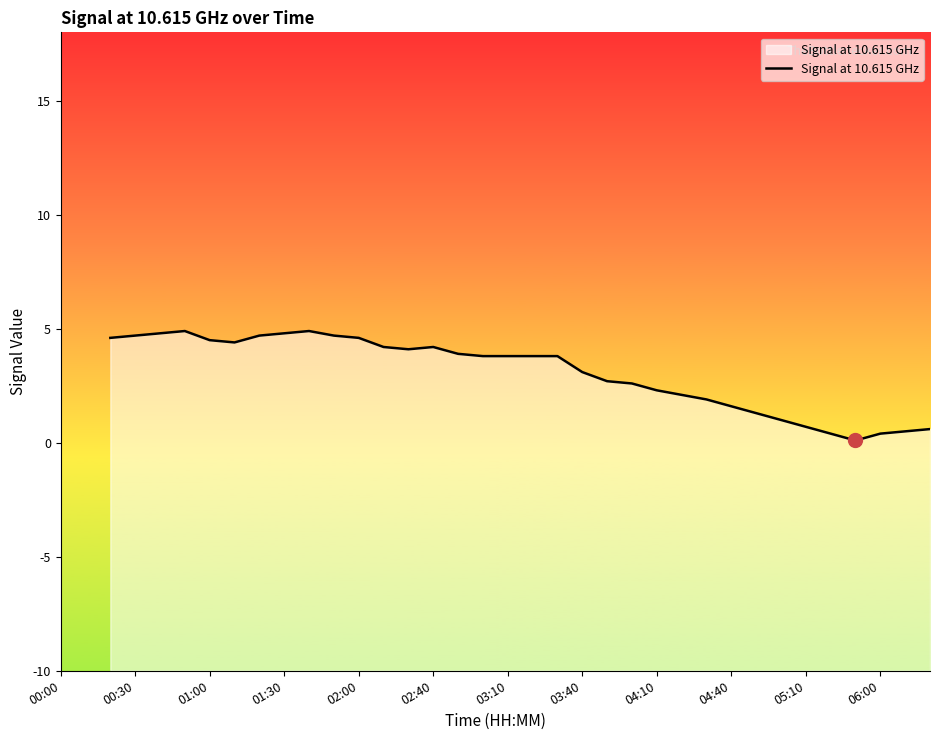

How many data points are less than 3?

14